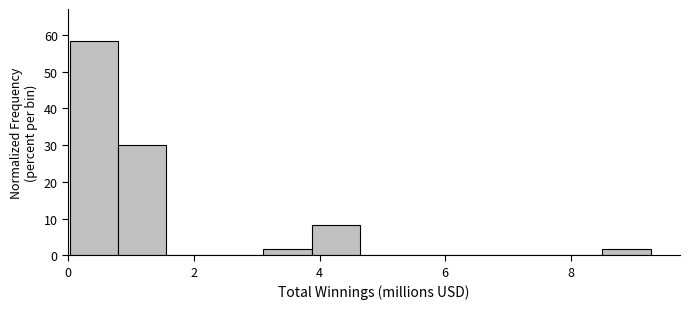

Read against the x-axis, roughly where is the centre of the tallest bar?

0.4